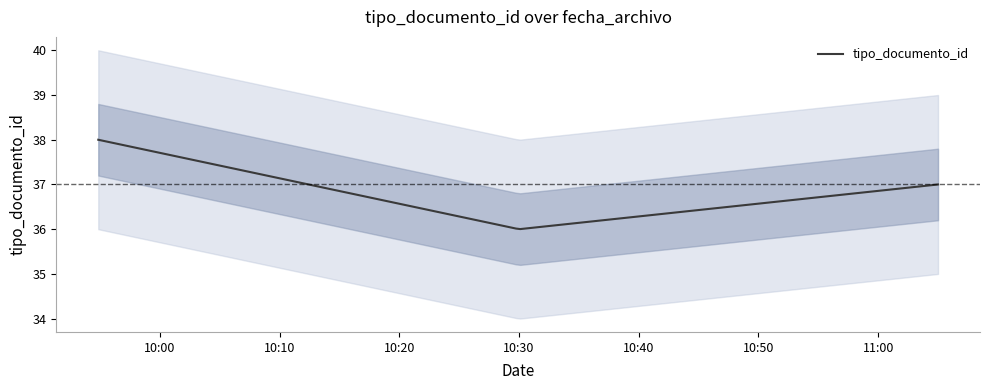

What is the sum of the values at 2012-03-28 09:54:51 and 2012-03-28 09:54:51?

74